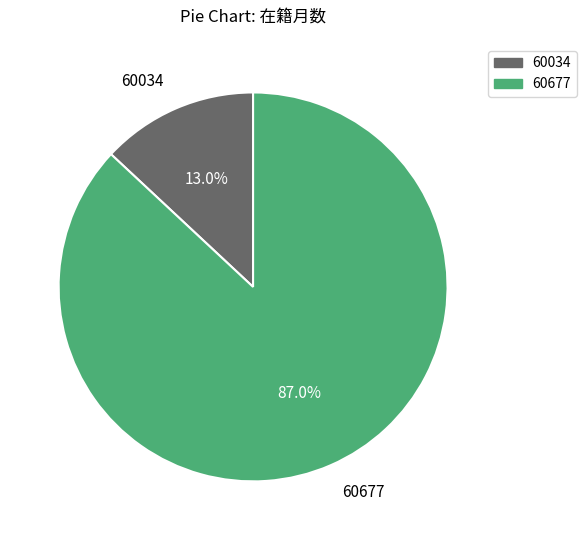

What is the majority slice?

60677